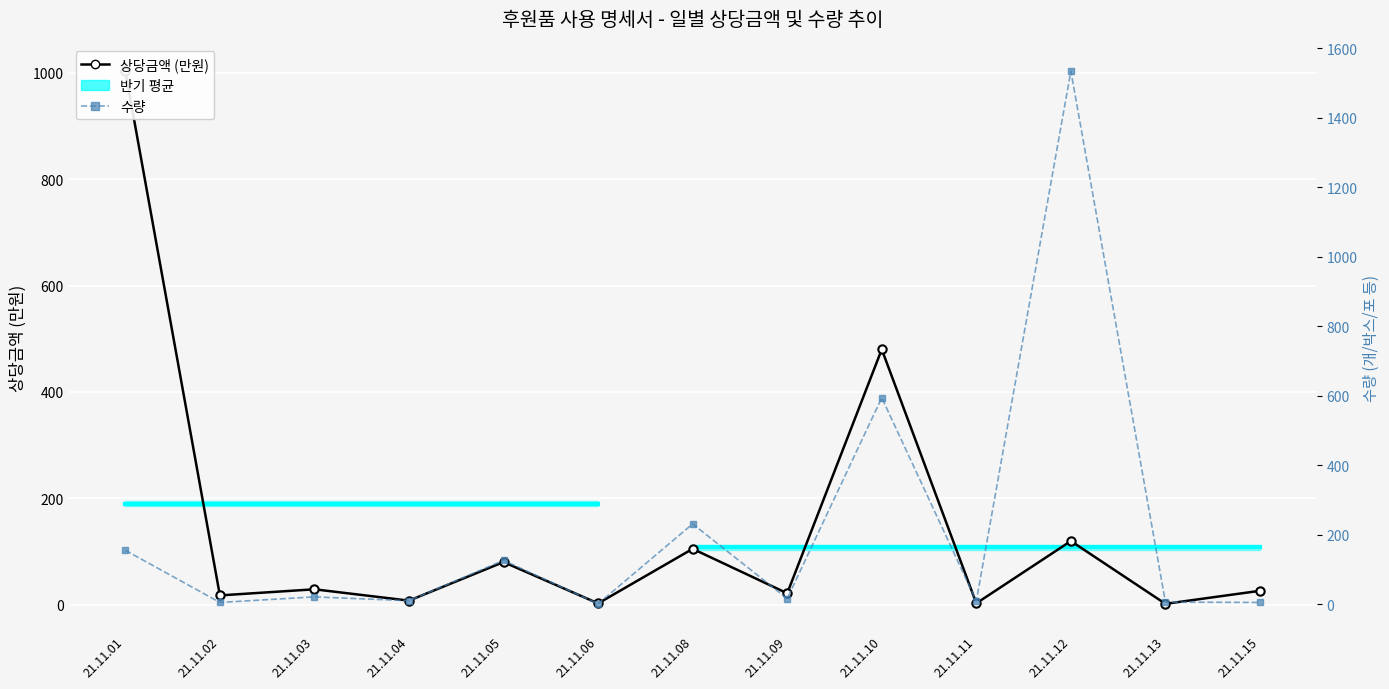

What is the spread (max minus min) of values at 21.11.02?

12.9